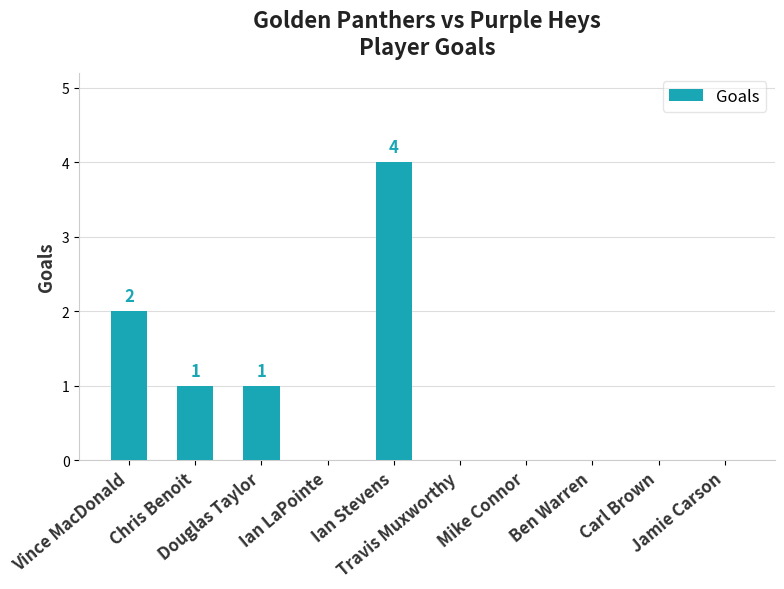

What is the maximum value shown in the chart?

4